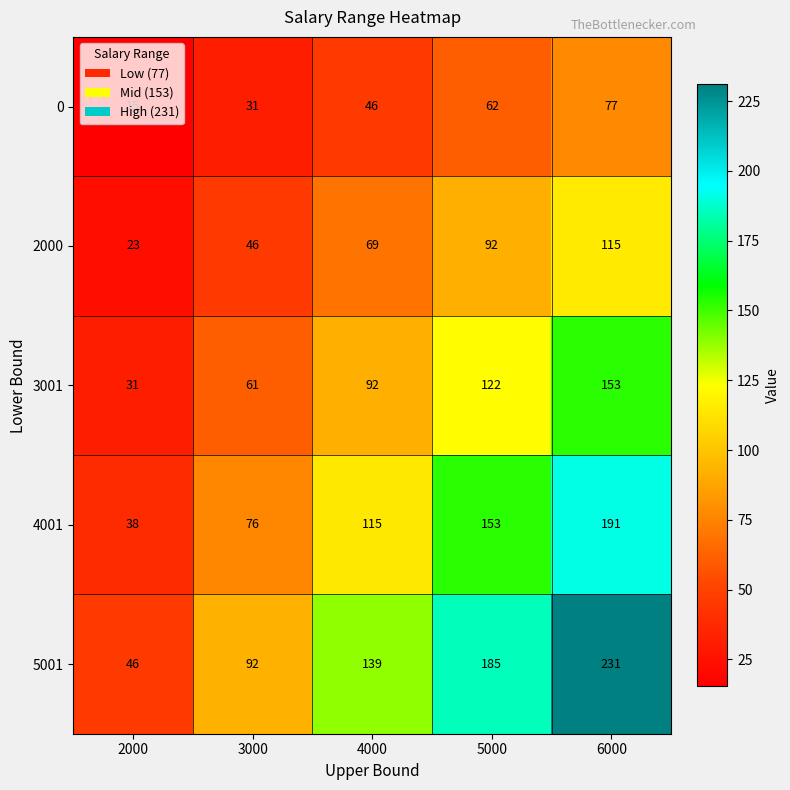

What is the difference between the maximum and minimum values in the 2000 series?

92